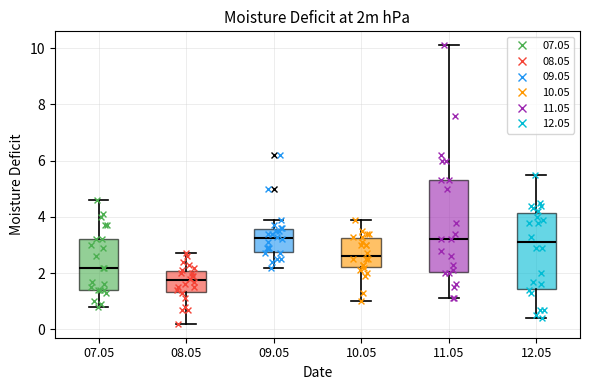

Where does the lower whisker of the box at x = 11.05 end on the y-axis? The values are not printed on the chart, so give them approximately, as read against the axis.

1.2